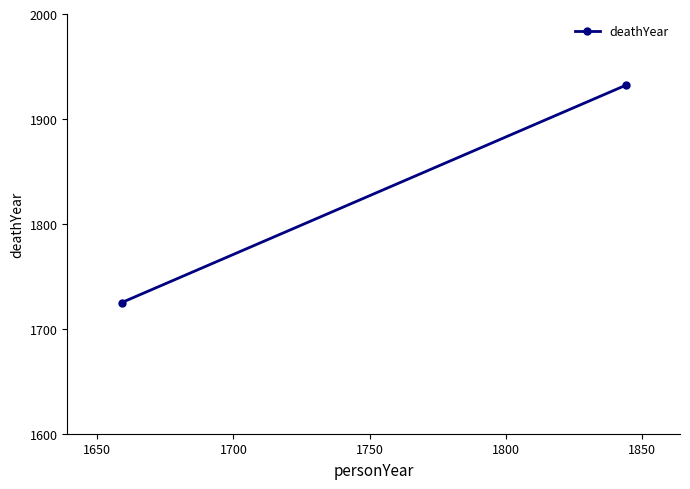

How many series are shown in this chart?

1